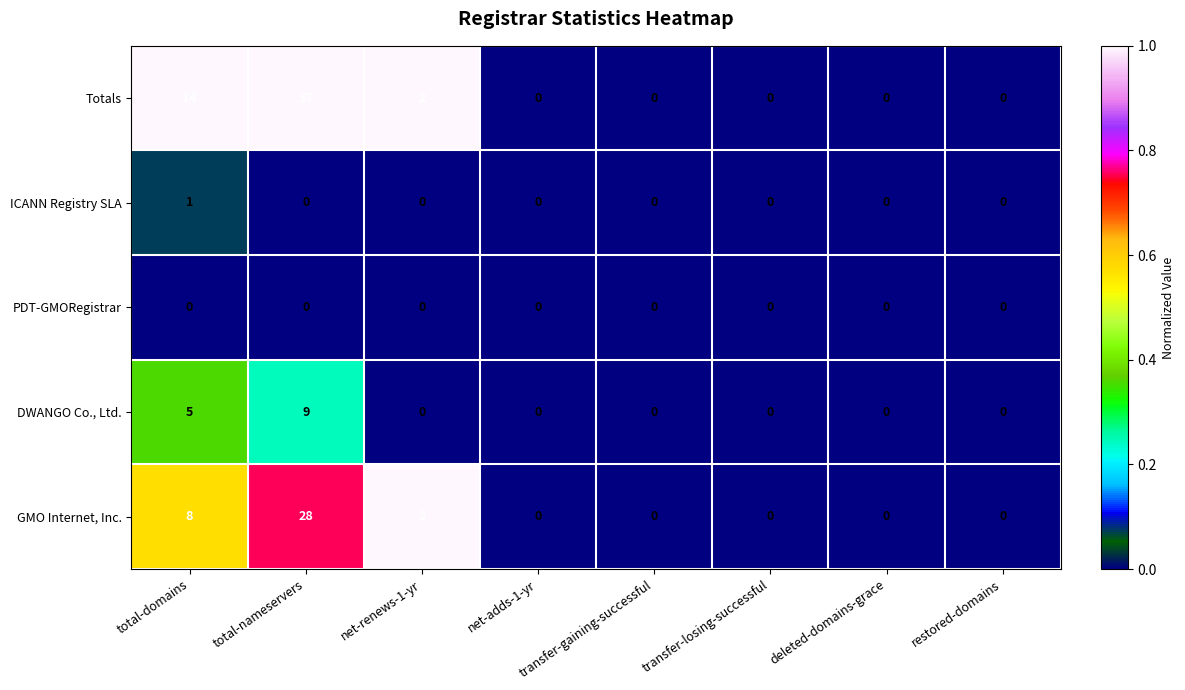

True or false: GMO Internet, Inc. has a value of 19 at total-nameservers.

False